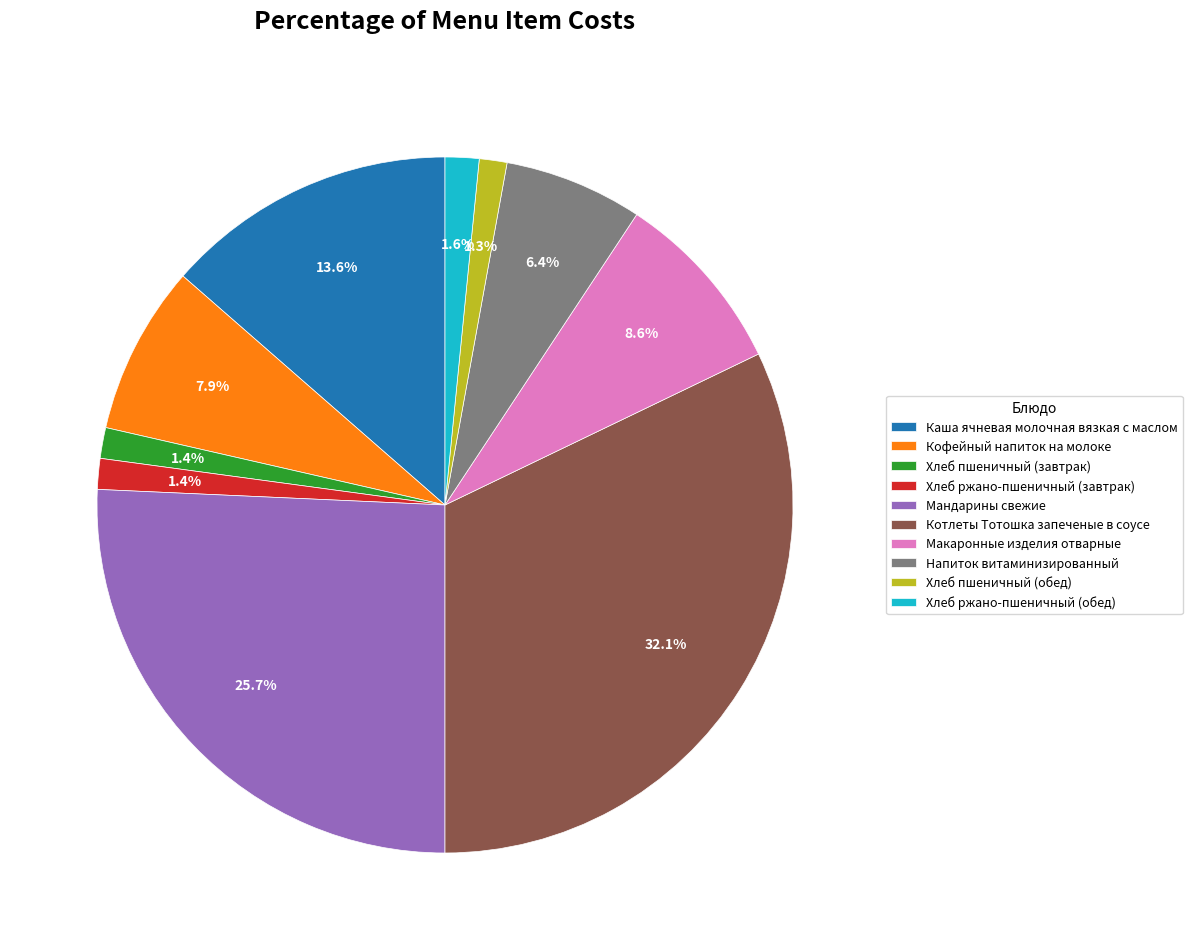

Is it true that Котлеты Тотошка запеченые в соусе is 32% of the pie?

True